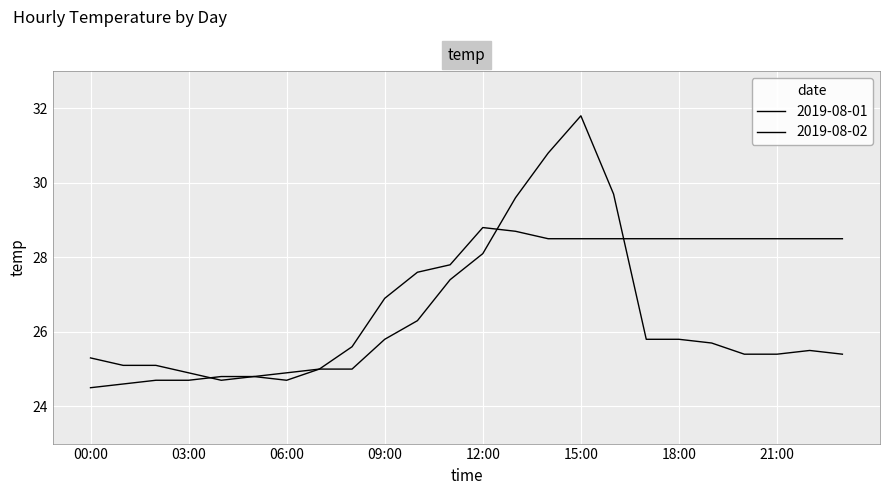

How many intersections are there between 2019-08-02 and 2019-08-01?

3